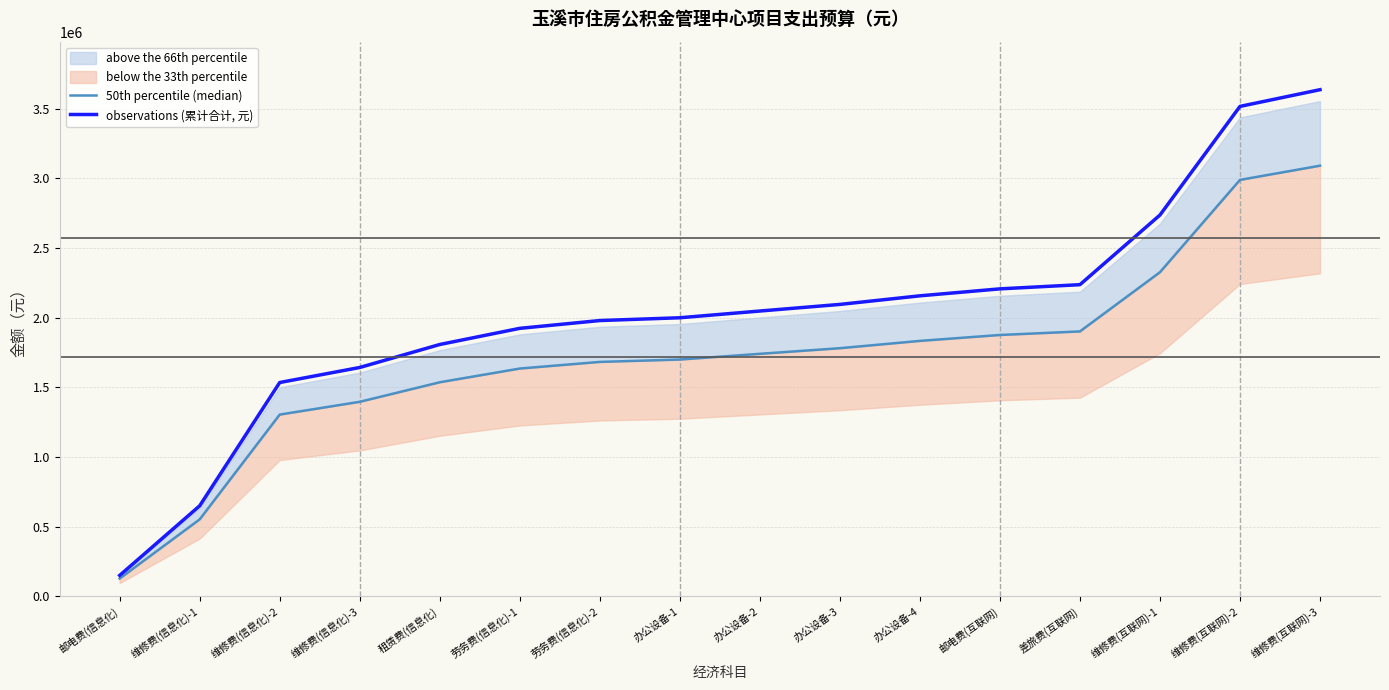

What is the sum of the 50th percentile (median) values at 维修费(信息化)-1 and 办公设备-3?

2333930